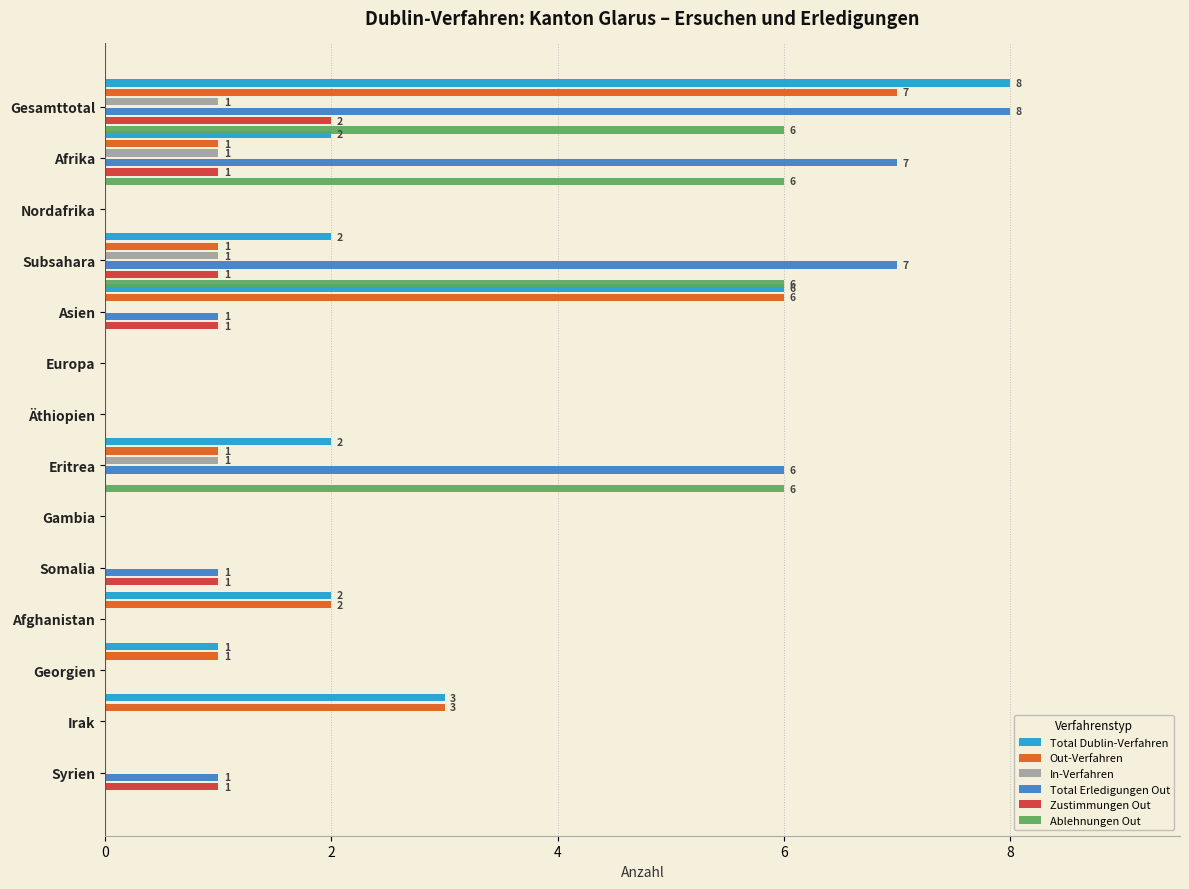

Reading left to right, list all the values displayed in this chart.

Total Dublin-Verfahren: 8	2	0	2	6	0	0	2	0	0	2	1	3	0
Out-Verfahren: 7	1	0	1	6	0	0	1	0	0	2	1	3	0
In-Verfahren: 1	1	0	1	0	0	0	1	0	0	0	0	0	0
Total Erledigungen Out: 8	7	0	7	1	0	0	6	0	1	0	0	0	1
Zustimmungen Out: 2	1	0	1	1	0	0	0	0	1	0	0	0	1
Ablehnungen Out: 6	6	0	6	0	0	0	6	0	0	0	0	0	0